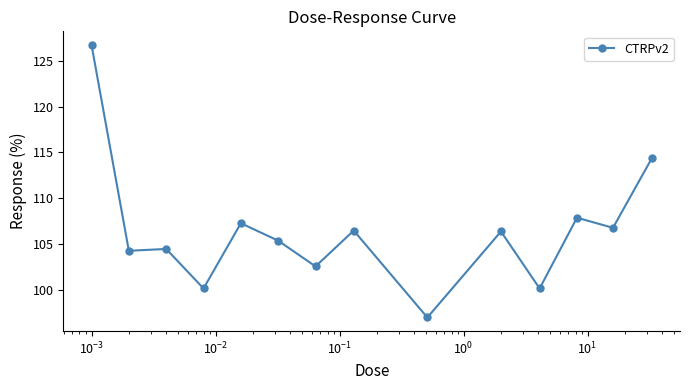

What is the maximum value shown in the chart?

126.7